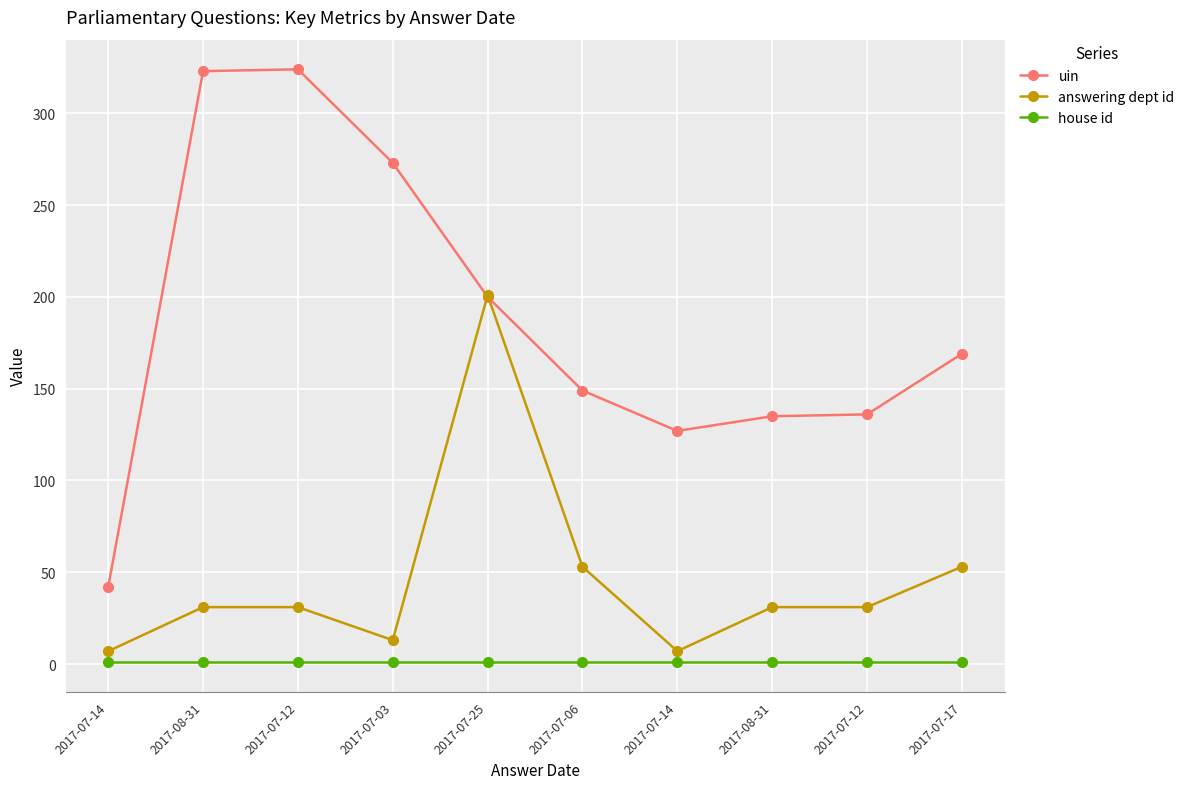

How many interior local valleys does the uin series have?

1